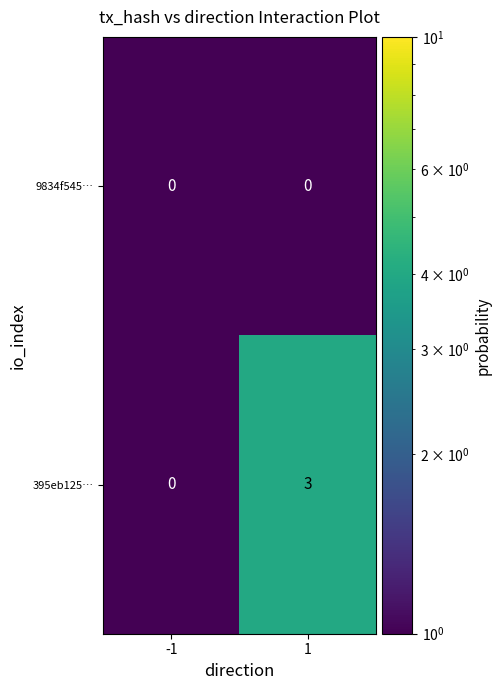

List the labels in order of 395eb125… value, smallest first.

-1, 1